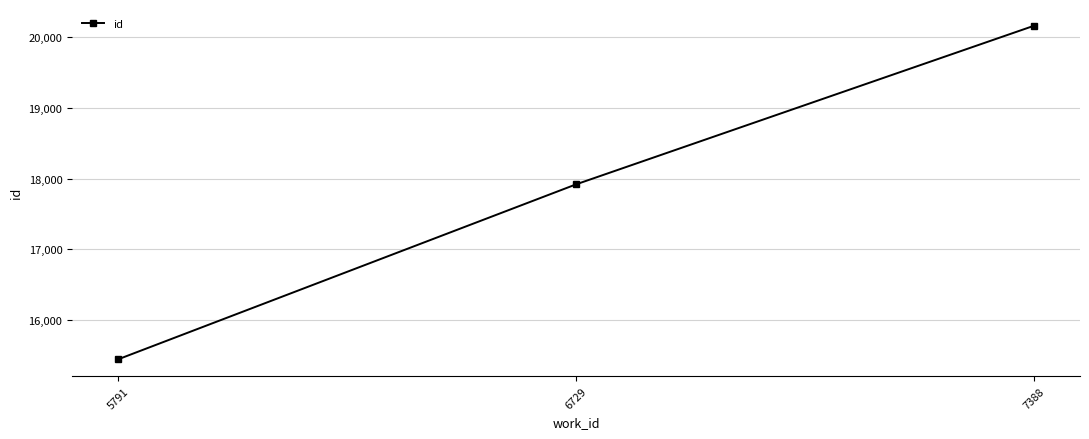

List the labels in order of value, largest first.

7388, 6729, 5791